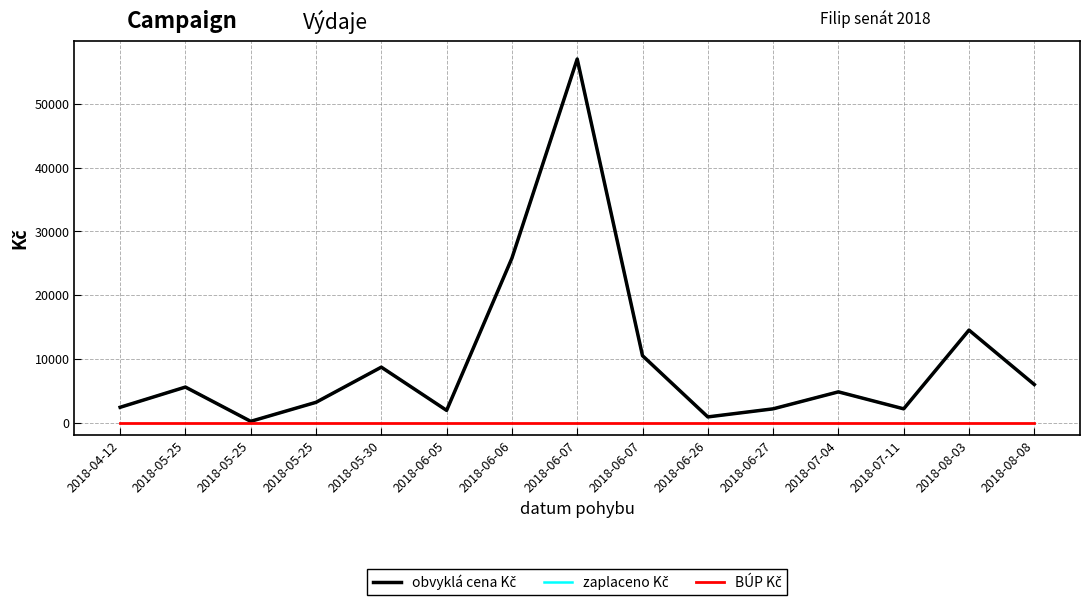

Does the chart display data point markers on the line(s)?

No